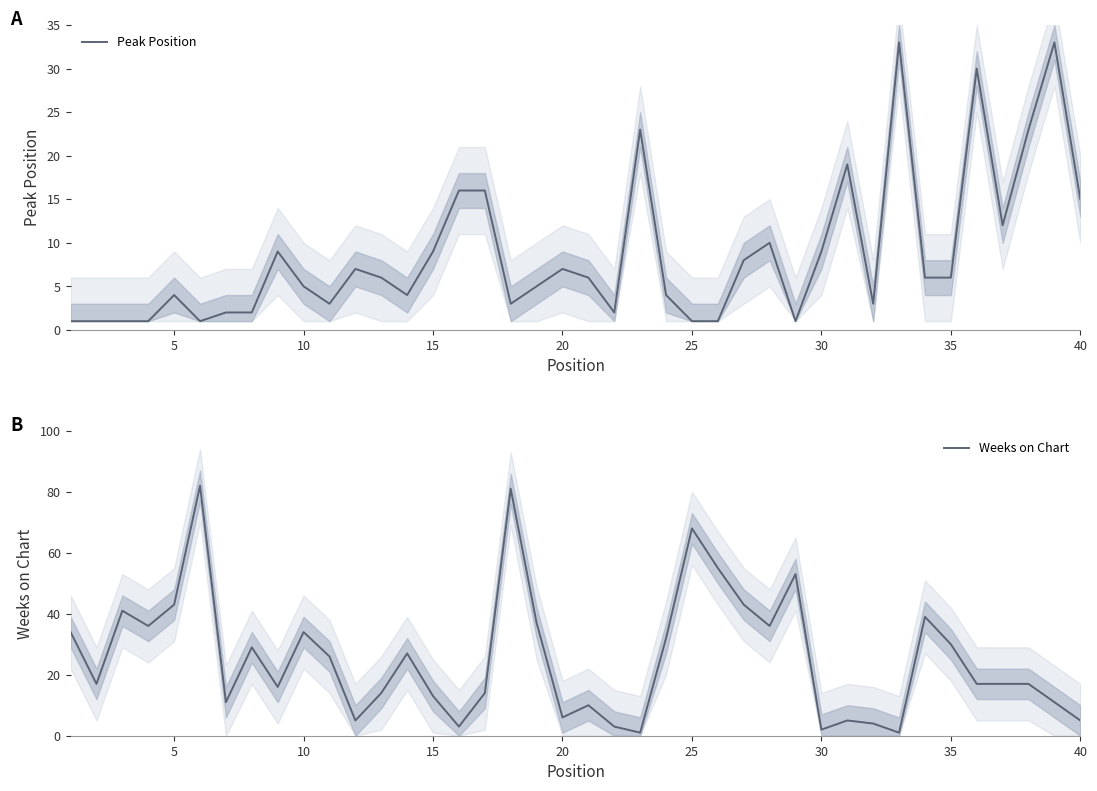

Does the chart have visible grid lines?

No